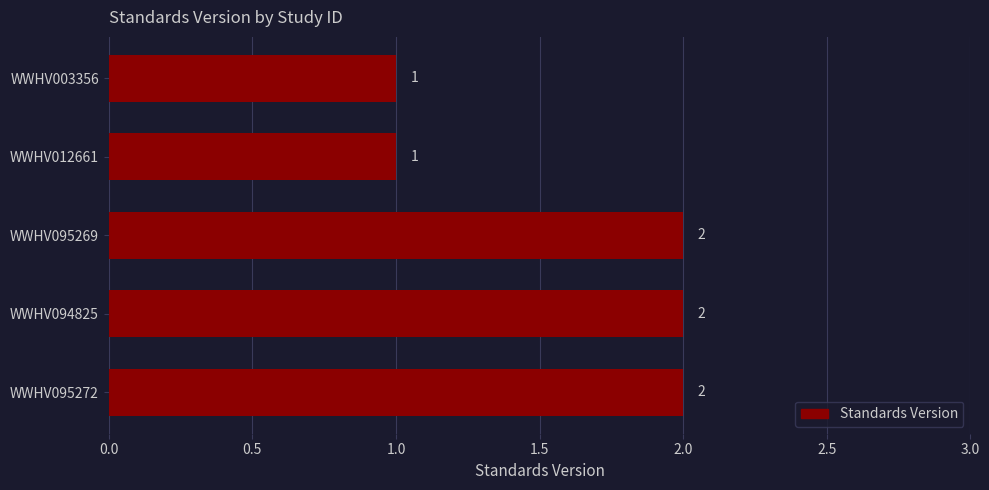

Approximately how many times larger is the value at WWHV003356 compared to WWHV095272?

0.5